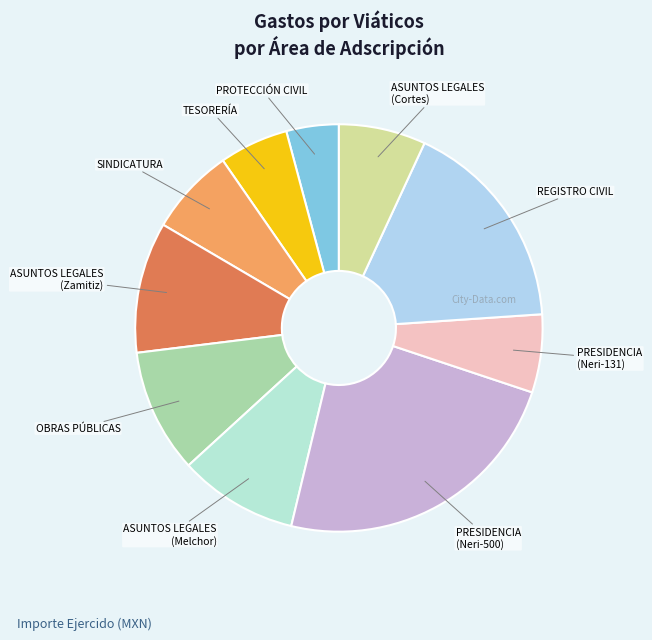

Combined, do PROTECCIÓN CIVIL and ASUNTOS LEGALES (Cortes) account for over 50%?

No